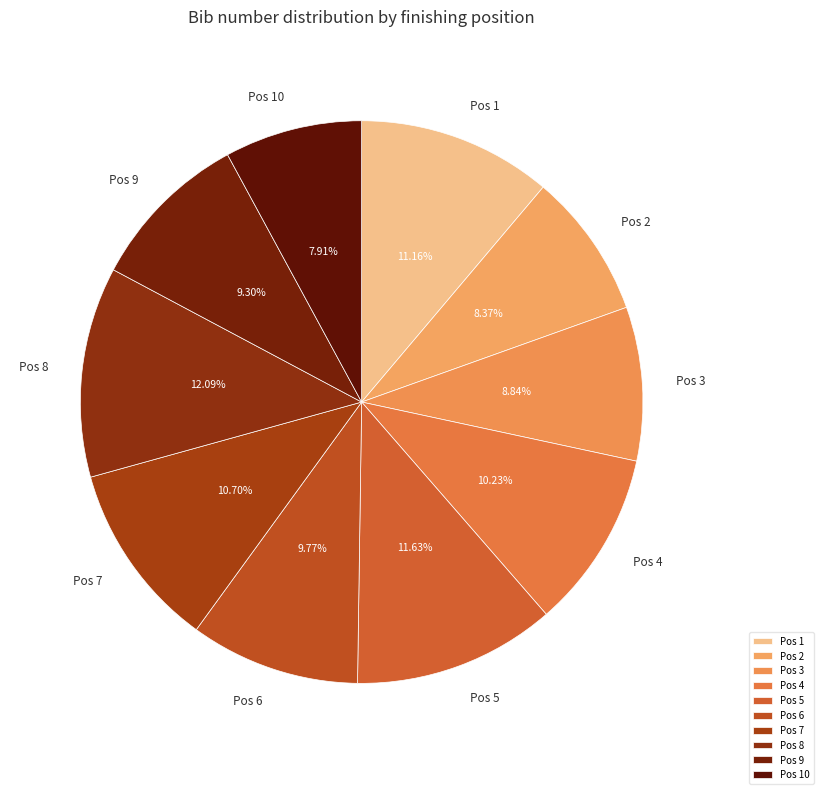

Is the sum of Pos 9 and Pos 8 greater than half?

No